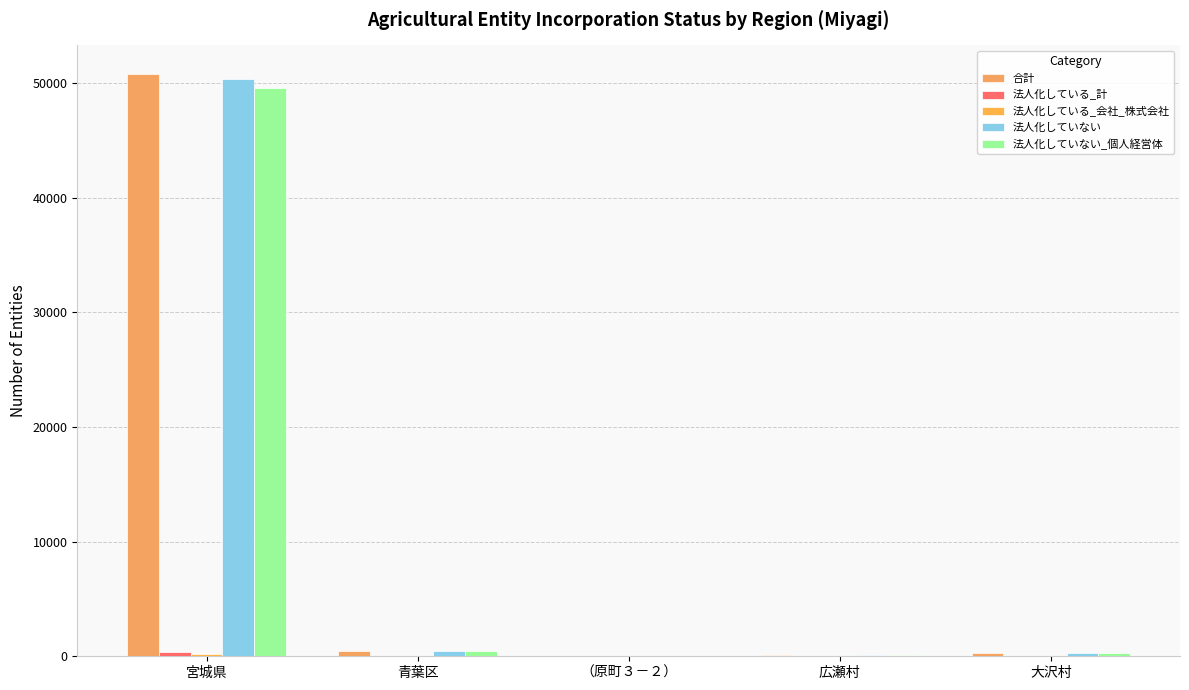

What is the difference between the 法人化している_会社_株式会社 values at 宮城県 and （原町３－２）?

213